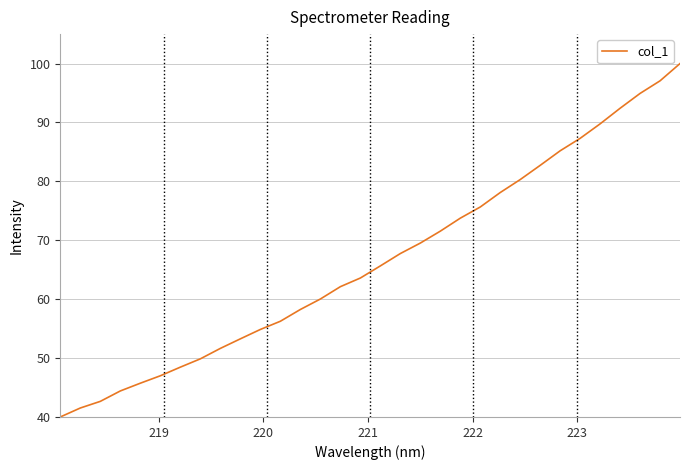

What is the smallest value displayed?

40.0